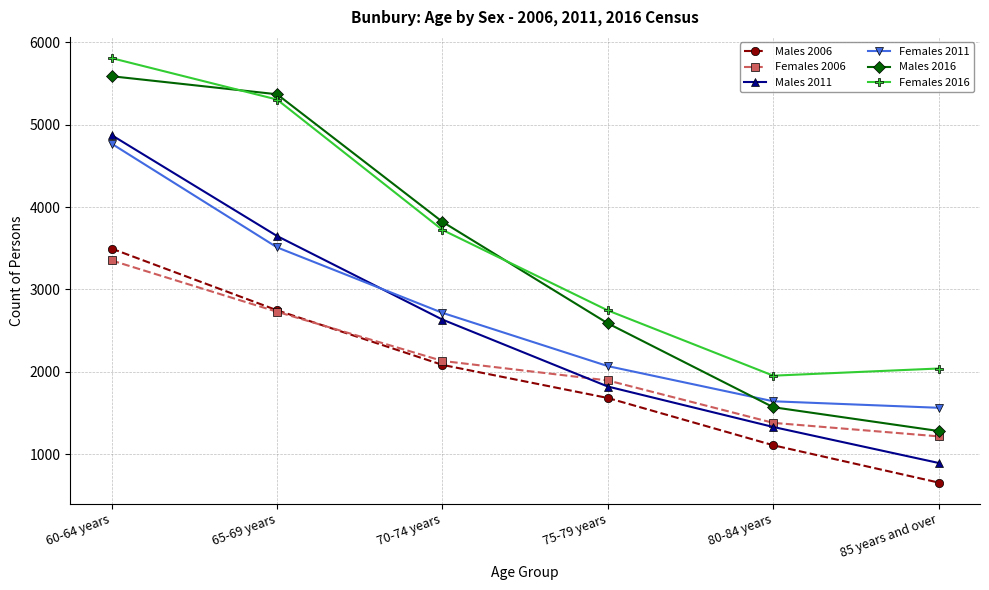

Which series has the widest spread of values?

Males 2016